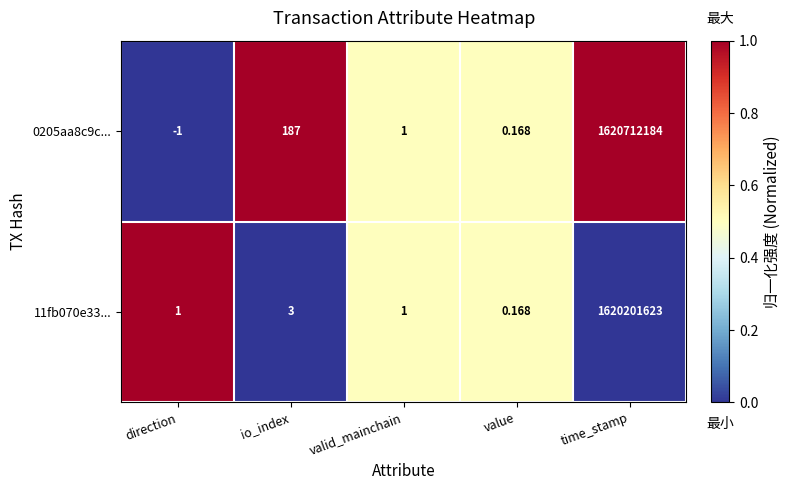

Which series has the largest total across all categories?

0205aa8c9c...